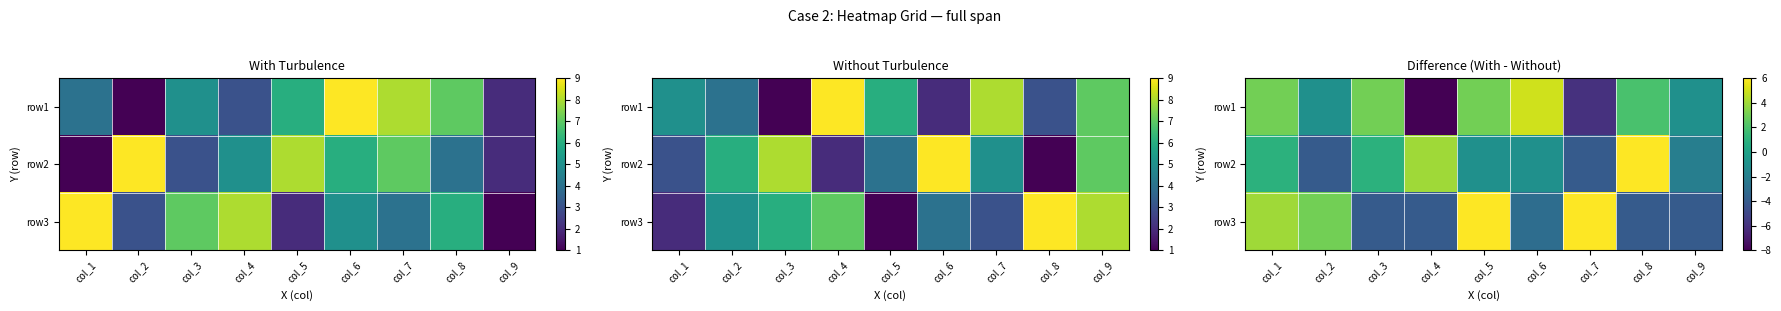

What is the smallest value displayed?

-8